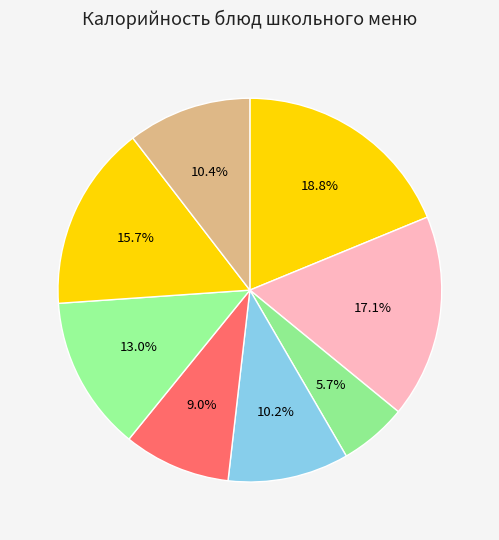

How many segments does this pie chart have?

8